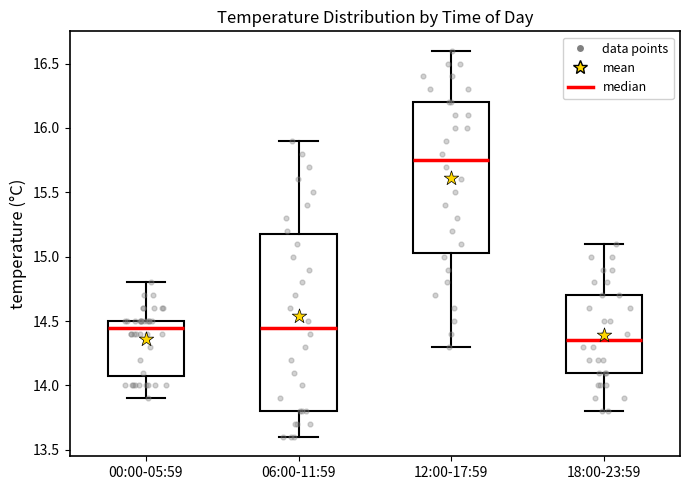

Comparing the boxes themselves (not the whiskers), which one is the tallest?

06:00-11:59